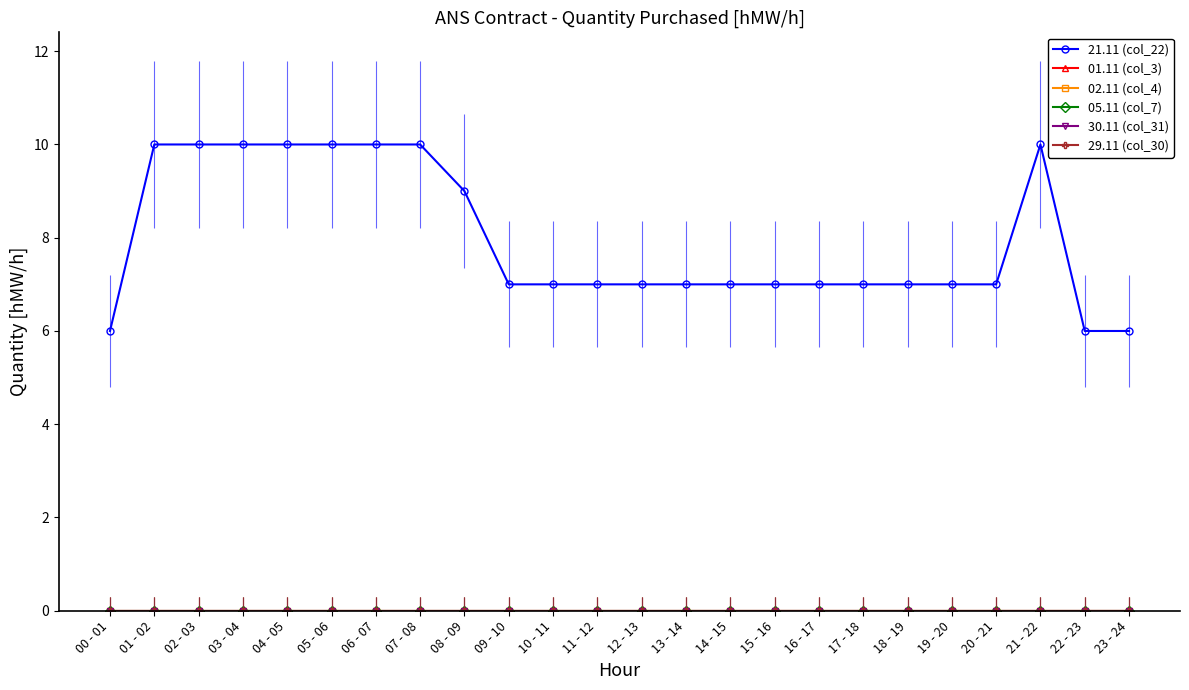

At 21 - 22, list the series in order from smallest to largest.

01.11 (col_3), 02.11 (col_4), 05.11 (col_7), 30.11 (col_31), 29.11 (col_30), 21.11 (col_22)